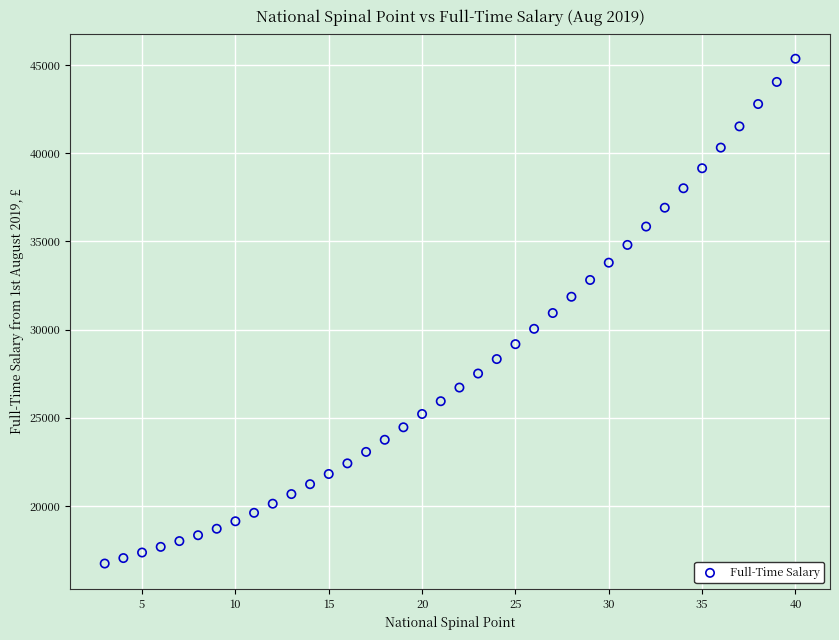

What is the range of X values (max minus min)?

37